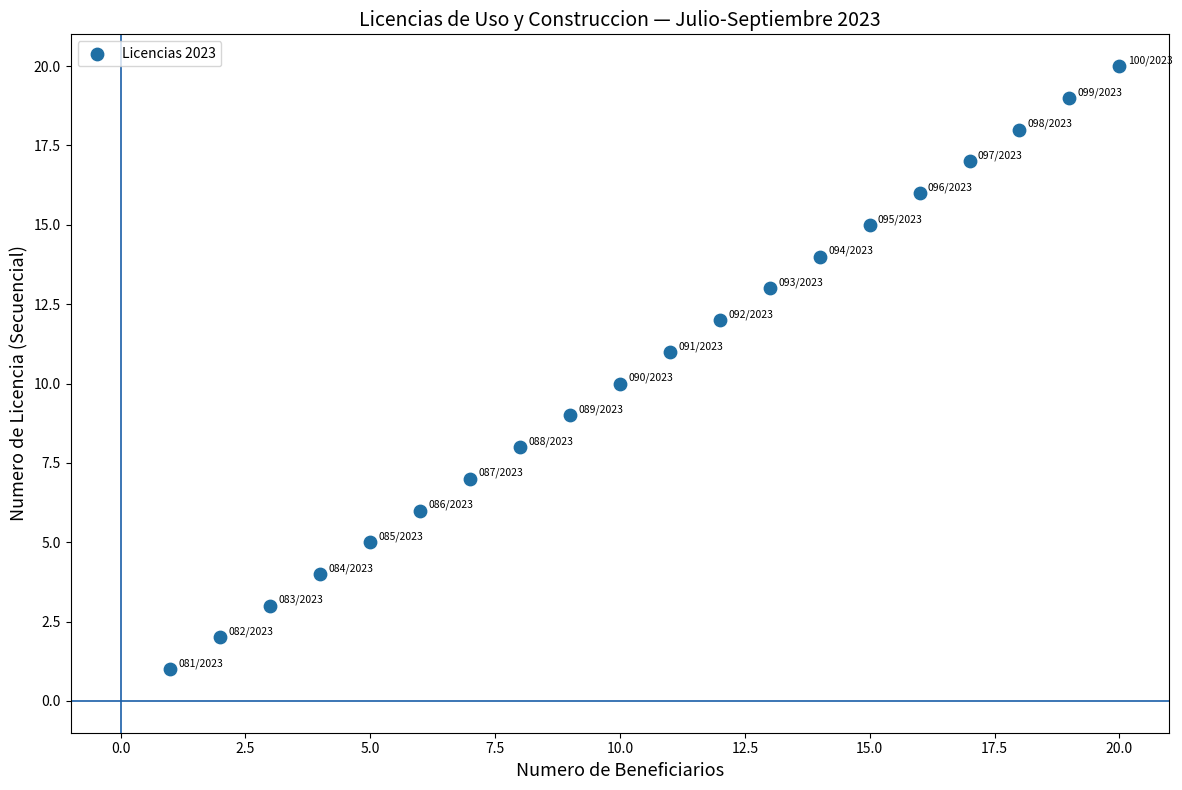

What is the range of Y values (max minus min)?

19